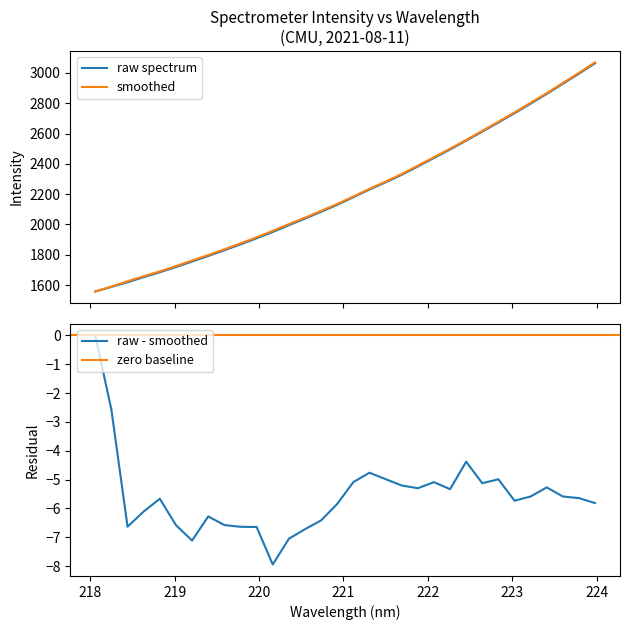

Where does the data first go above 2179?

221.1174